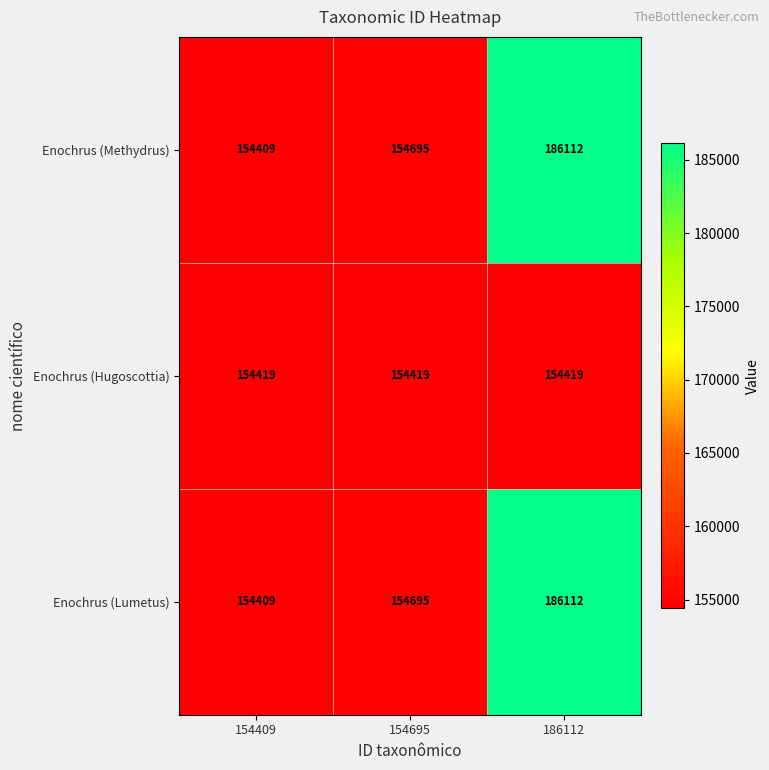

Which label corresponds to the smallest value in the chart?

154409